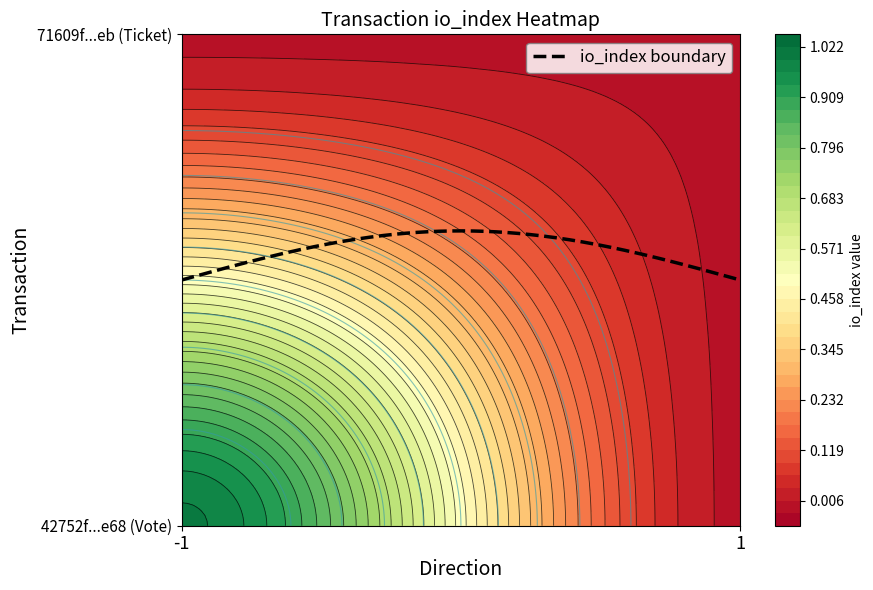

Rank the series at -1 from highest to lowest value.

42752f570b052068ac500711b9f34eb6e3ebe68, 71609ff381507a1d49835ec64fc7c9d112ee5eb